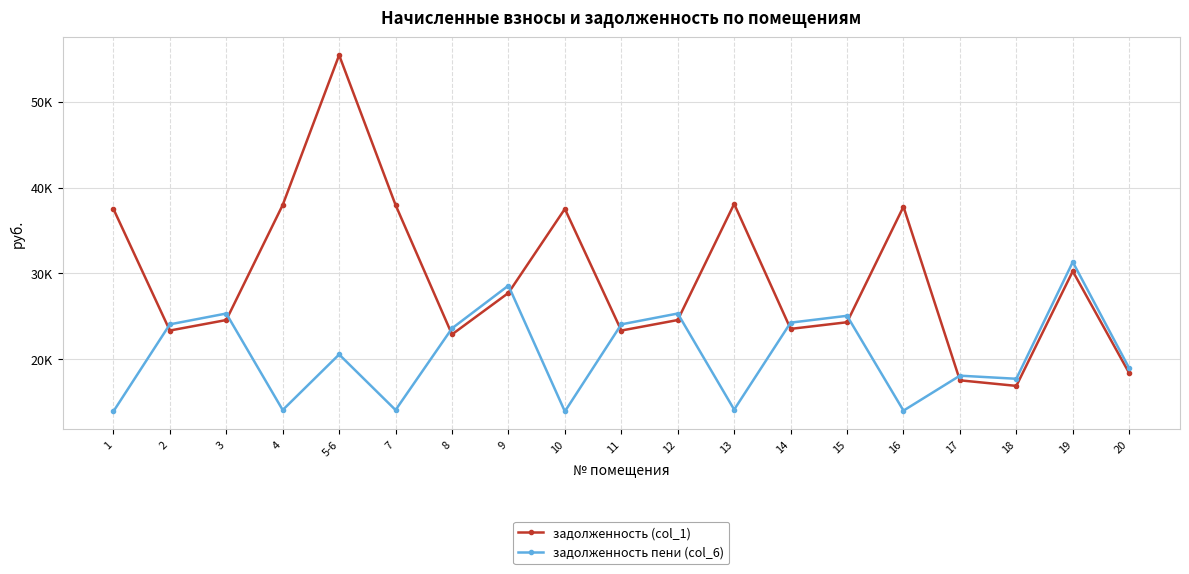

List the labels in order of задолженность (col_1) value, largest first.

5-6, 13, 4, 7, 16, 1, 10, 19, 9, 3, 12, 15, 14, 2, 11, 8, 20, 17, 18